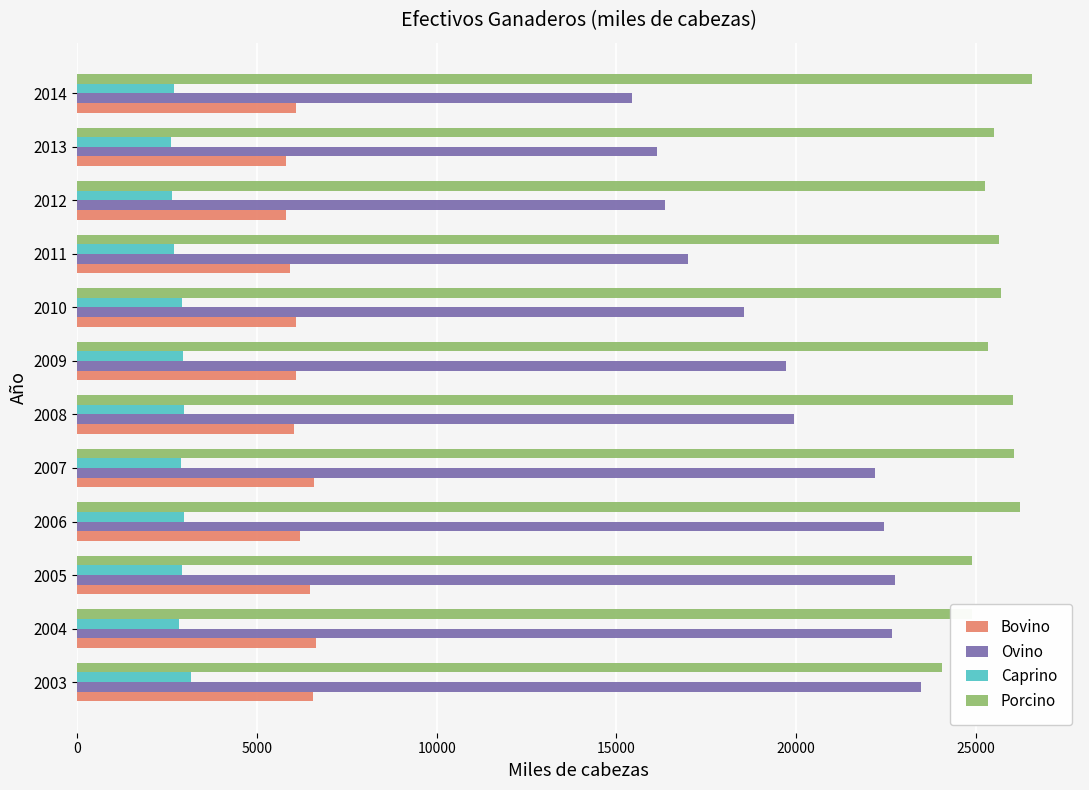

What is the difference between the maximum and second lowest values in the Porcino series?

1683.6